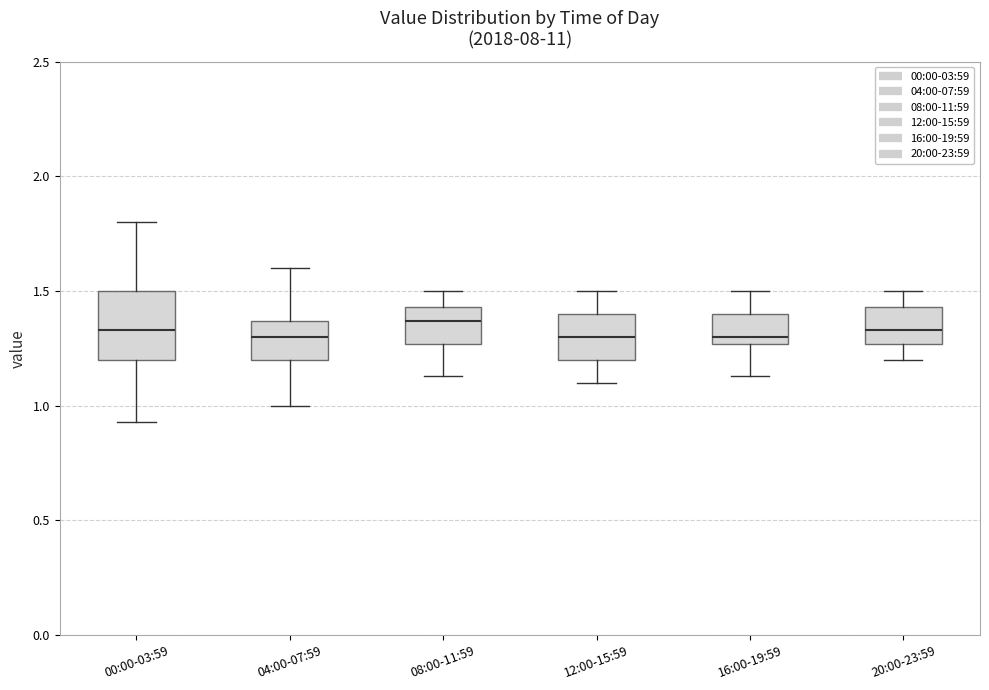

Where is the lower edge of the box for 00:00-03:59 on the y-axis? The values are not printed on the chart, so give them approximately, as read against the axis.

1.20